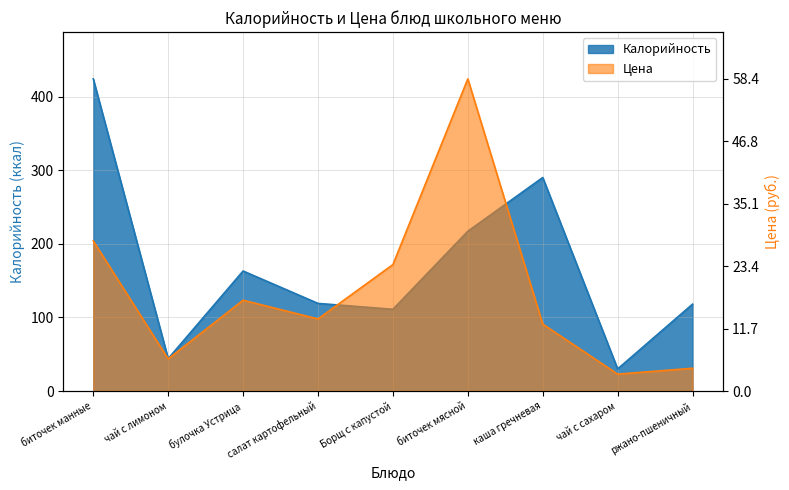

What is the sum of the Калорийность values at чай с сахаром and Борщ с капустой?

141.0